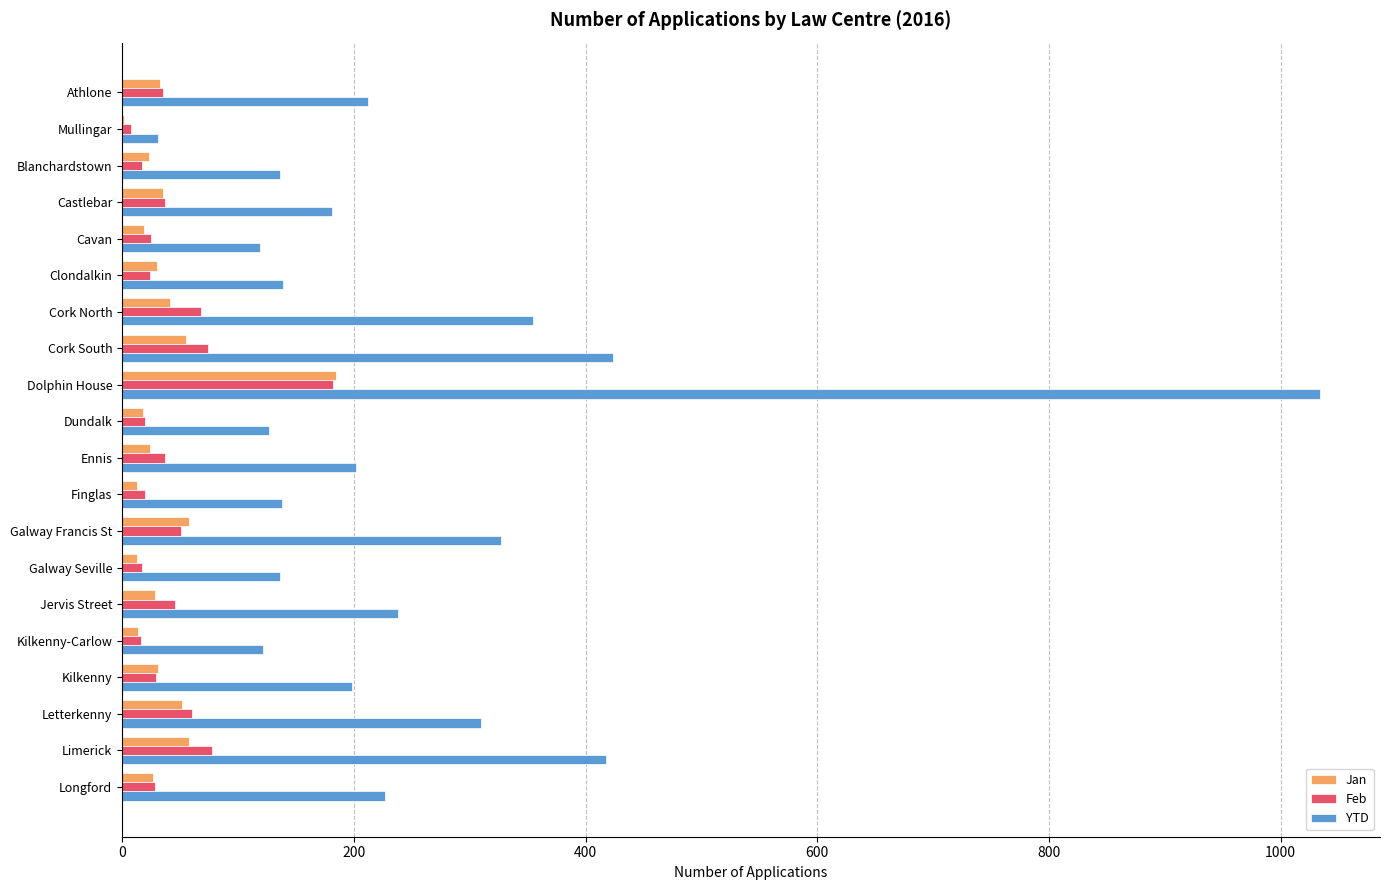

Which category has the highest value in the Feb series?

Dolphin House